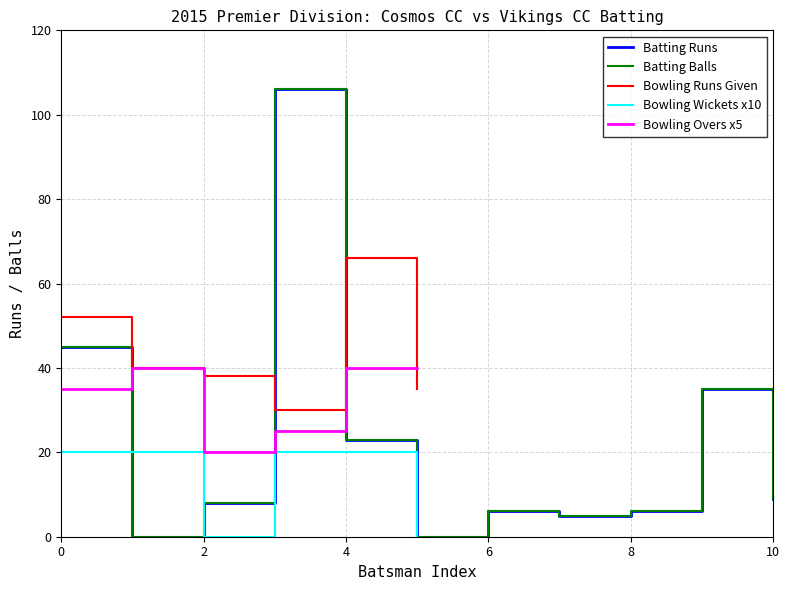

The Cosmos CC Batsmen Runs series shows -36 at Saravanan Annamalai. True or false?

False